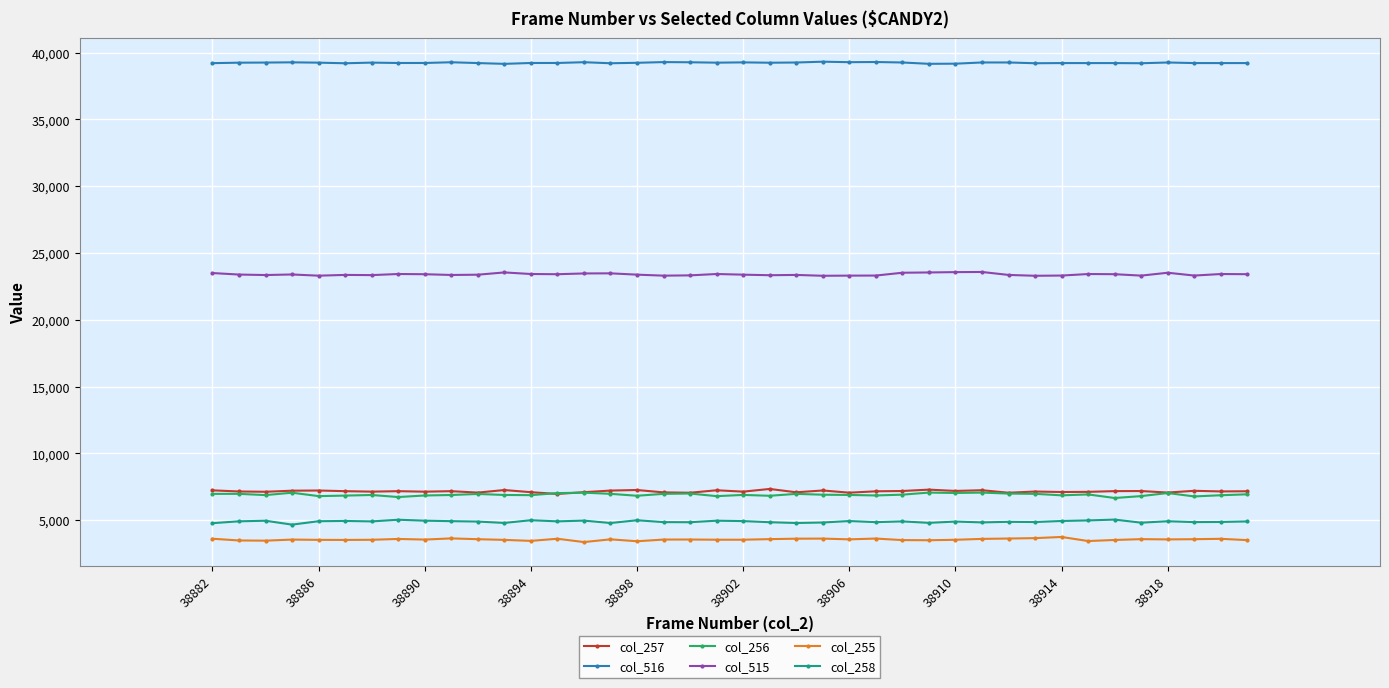

What are all the series names shown in the legend?

col_257, col_516, col_256, col_515, col_255, col_258